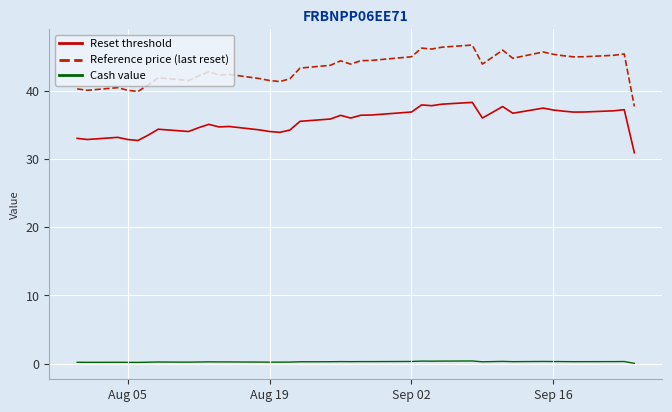

What is the maximum value shown in the chart?

46.7